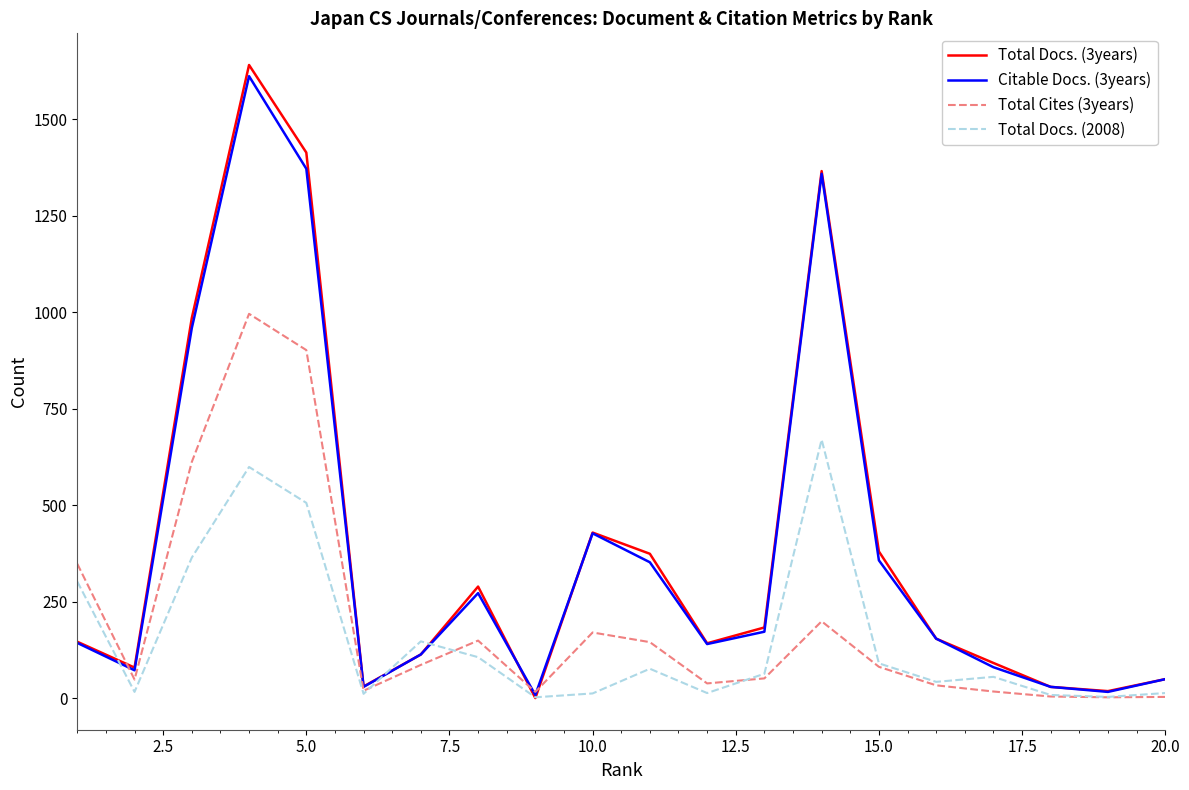

What are all the series names shown in the legend?

Total Docs. (3years), Citable Docs. (3years), Total Cites (3years), Total Docs. (2008)